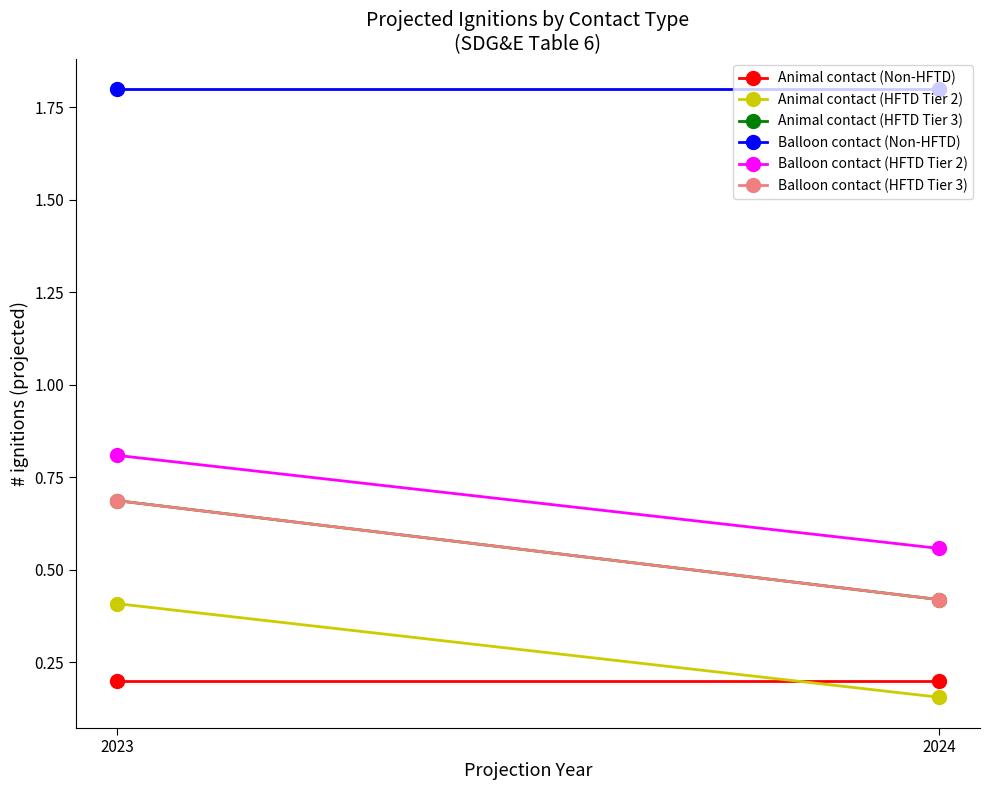

What is the value of the Animal contact (HFTD Tier 2) point at the 1st from the left?

0.4